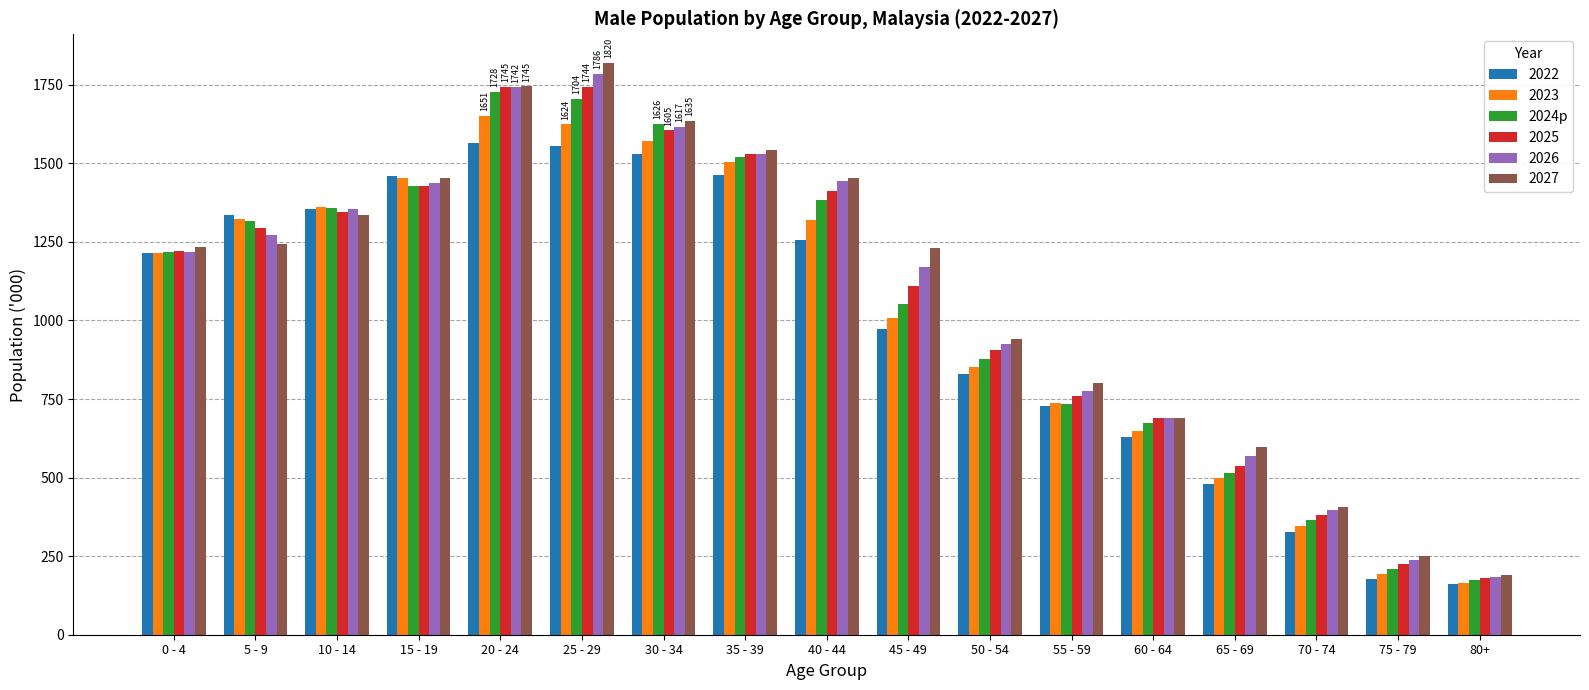

What is the minimum value shown in the chart?

160.2